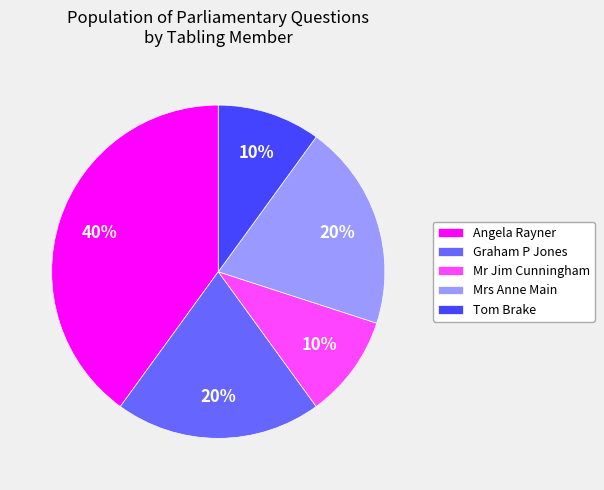

Count the number of slices in the pie.

5